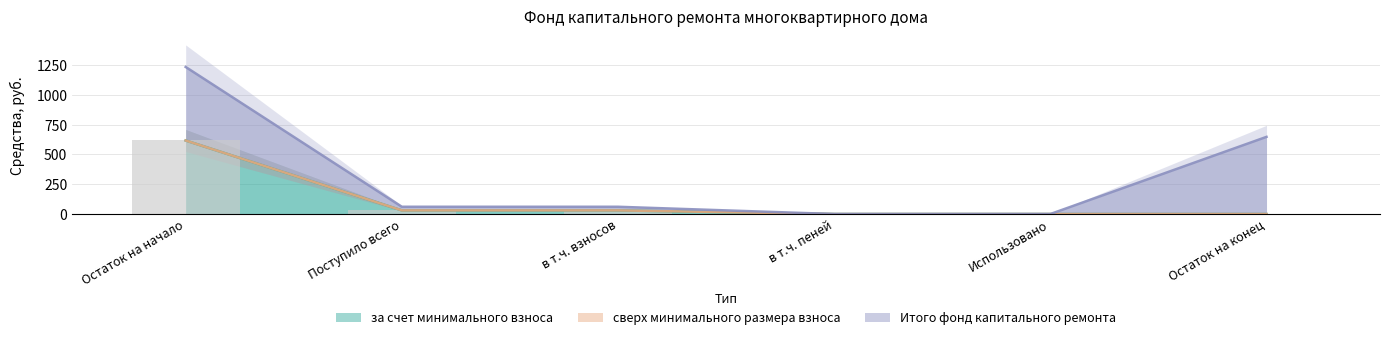

What is the difference between the maximum and minimum values in the за счет минимального взноса series?

616.9